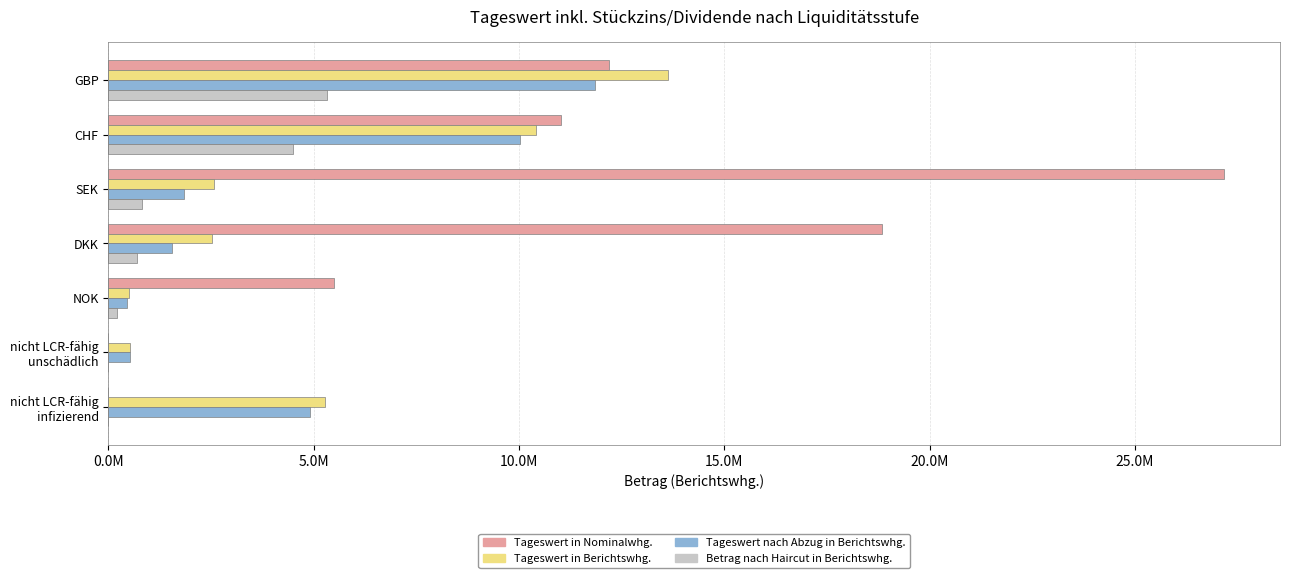

How many bars are there in each group?

4